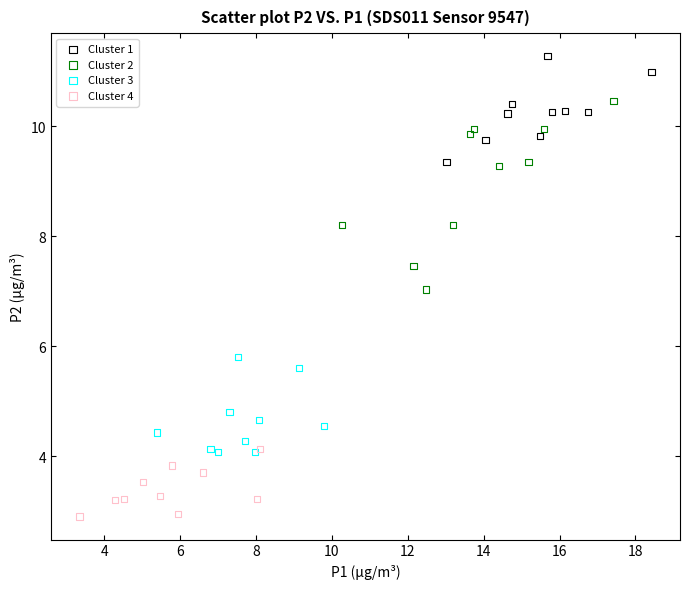

Which series has the largest Y range (max minus min)?

Cluster 2